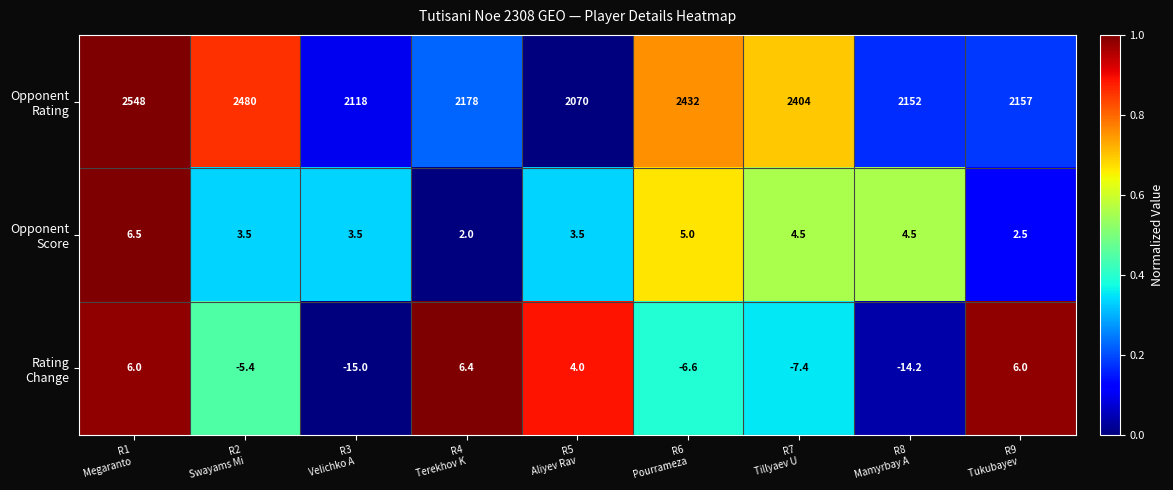

At how many categories does at least one series exceed 100?

9